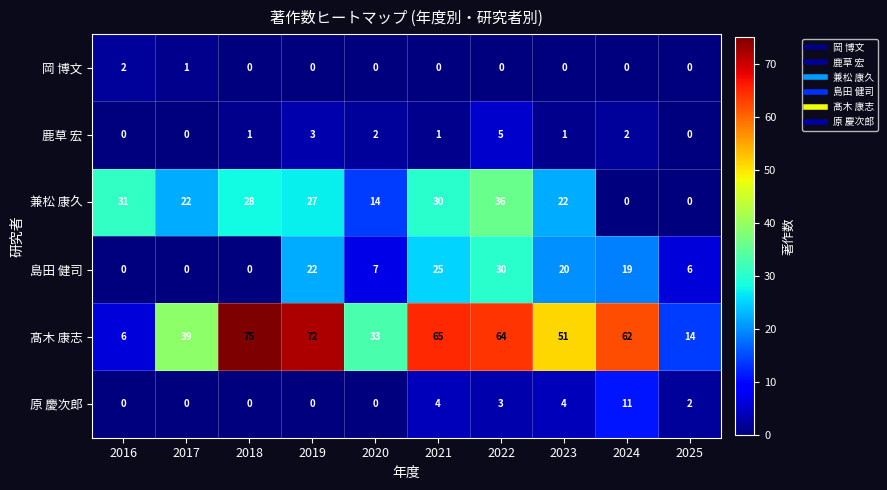

What is the difference between the 原 慶次郎 values at 2020 and 2022?

3